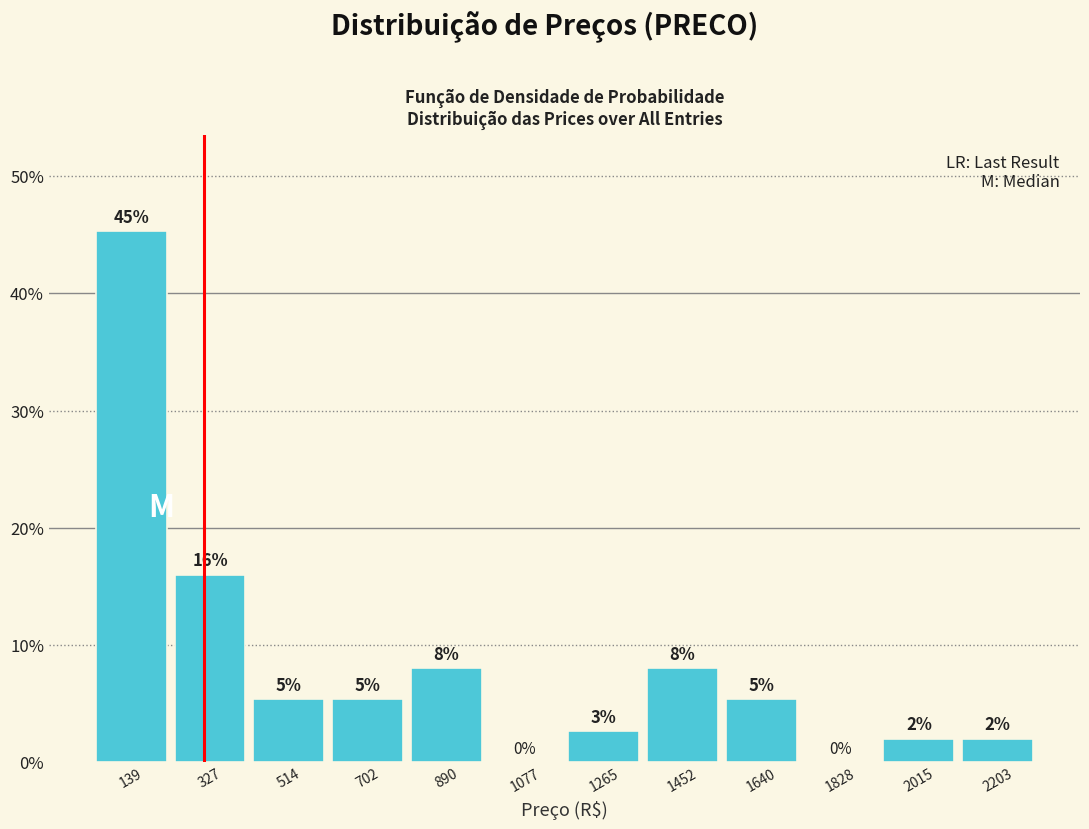

Which range on the x-axis has the tallest bar?

40 to 240